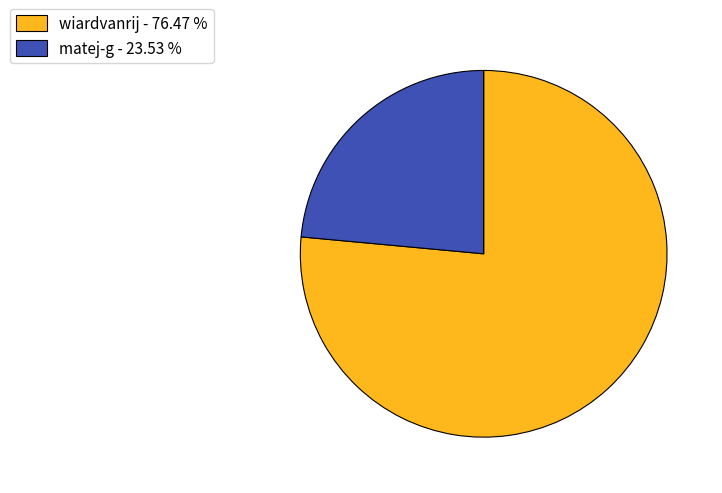

Which slice is the largest?

wiardvanrij